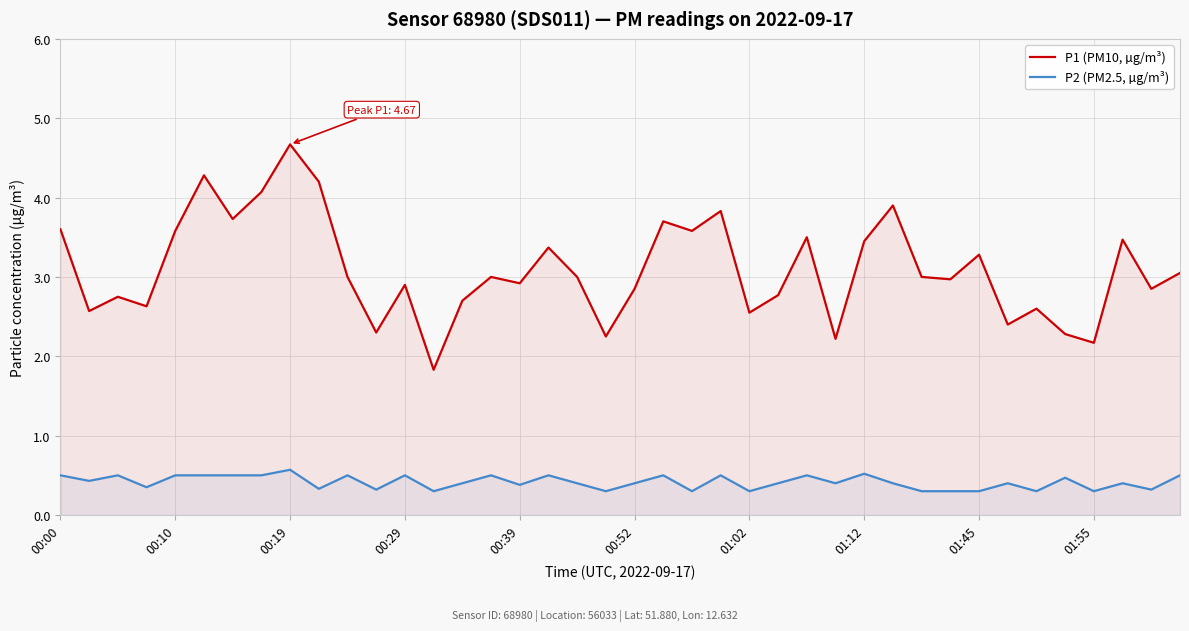

What is the greatest value displayed?

4.7